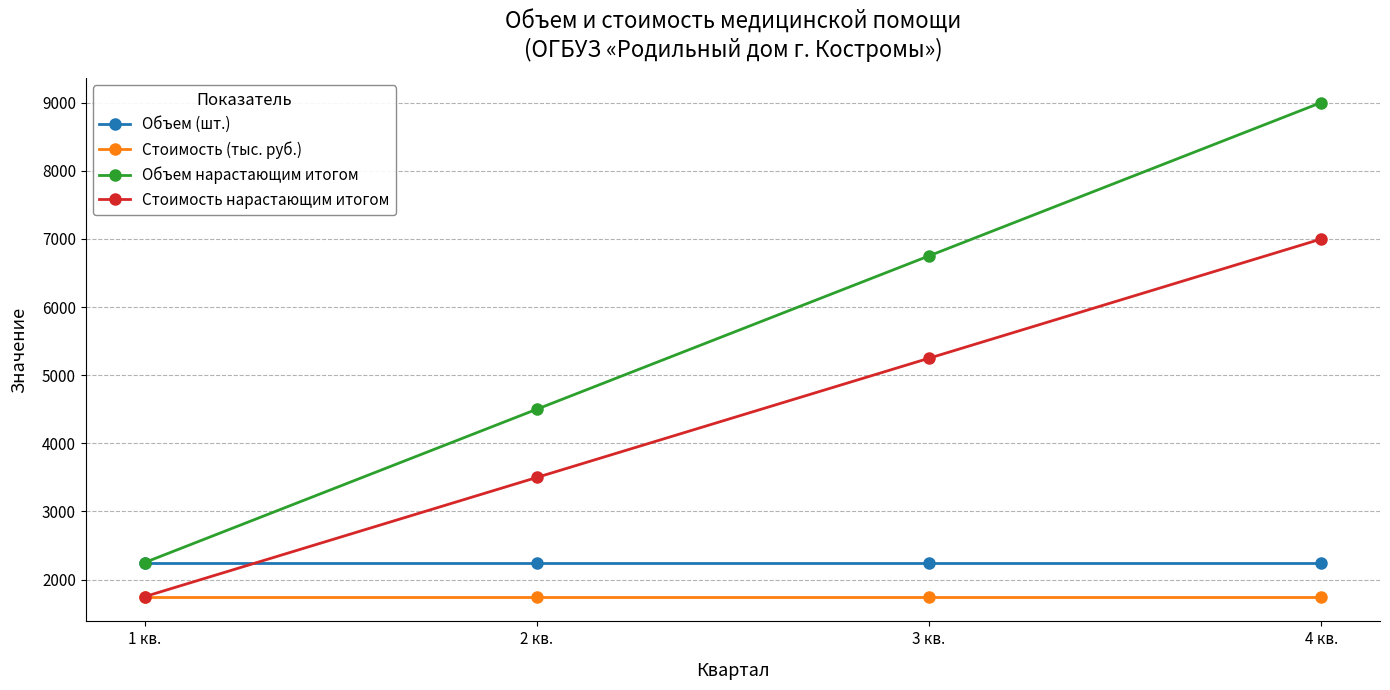

True or false: Стоимость нарастающим итогом and Объем нарастающим итогом cross at least once.

False